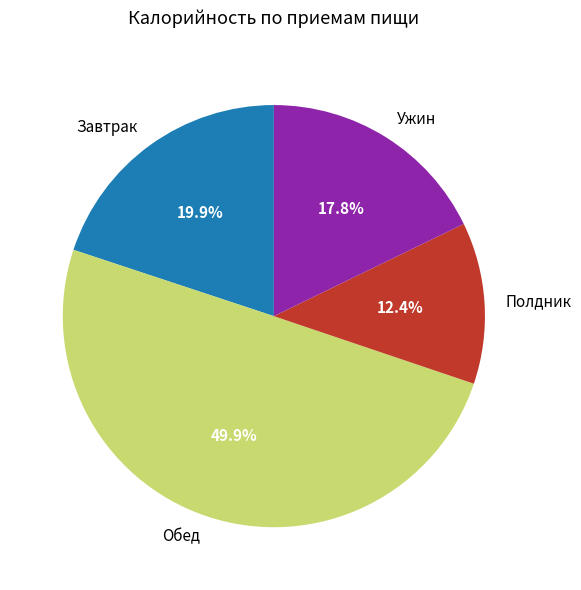

Approximately how many times larger is the value at Ужин compared to Обед?

0.4